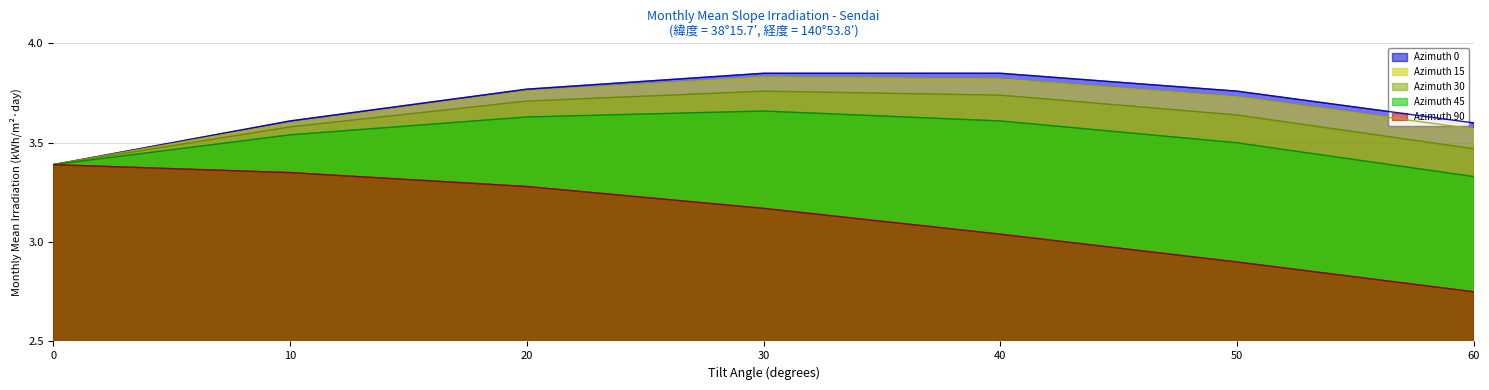

Which series has the widest spread of values?

Azimuth 90